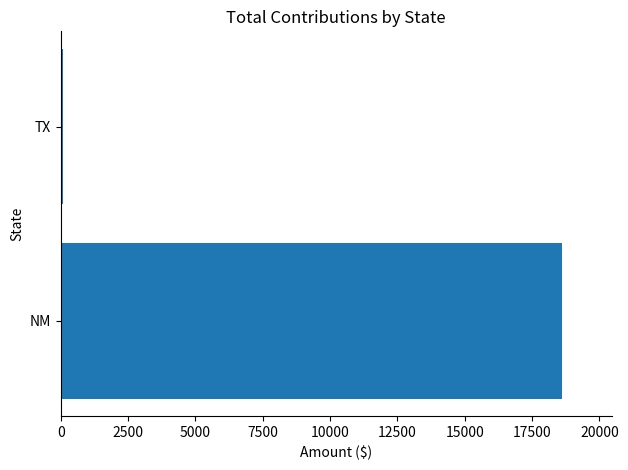

What is the sum of all values?

18698